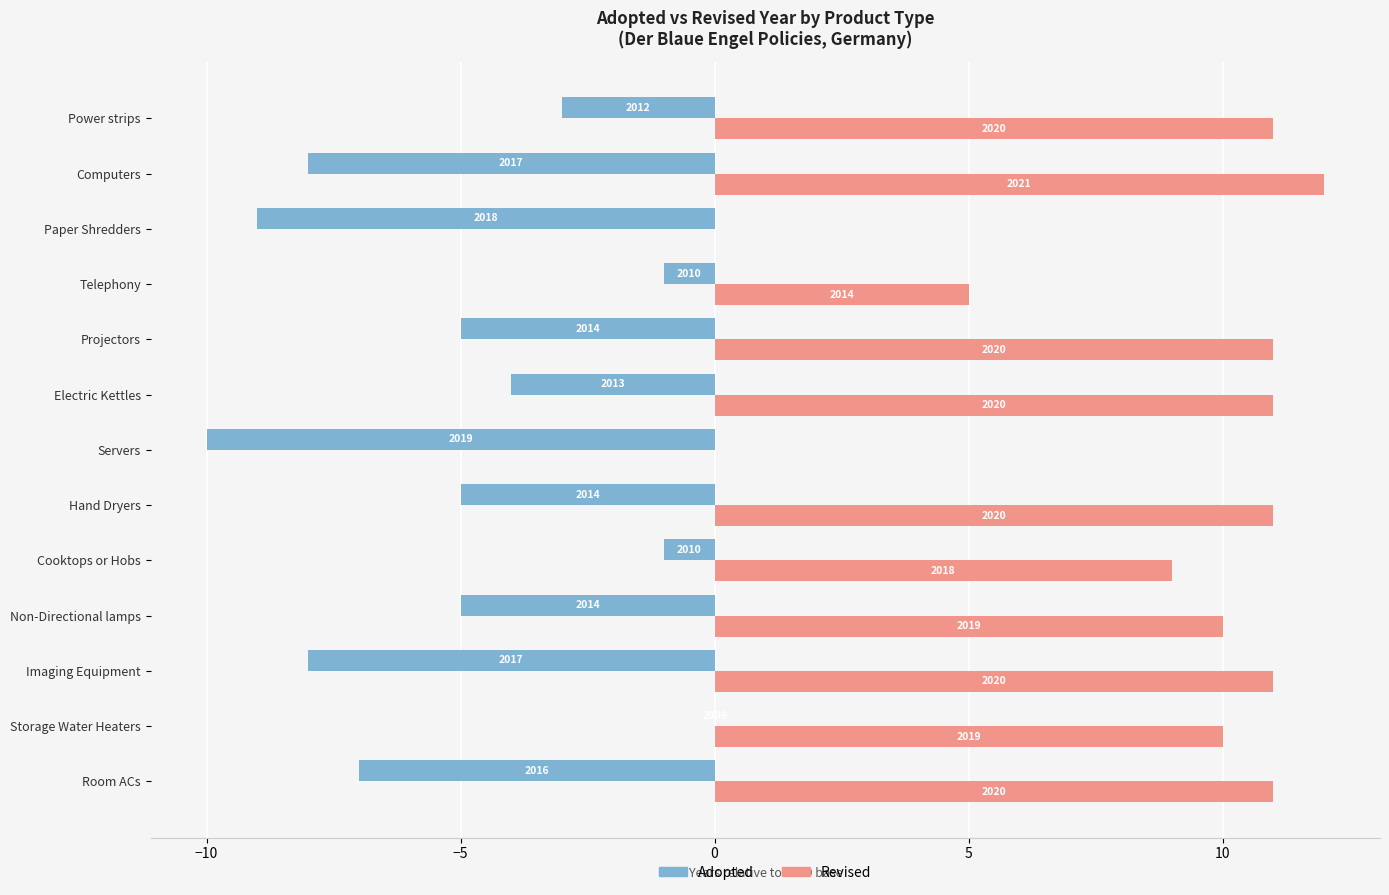

What is the difference between the second highest and minimum values in the Adopted series?

9